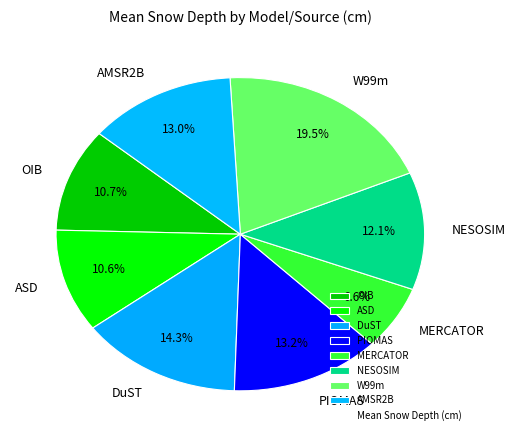

Which has a higher value, AMSR2B or W99m?

W99m